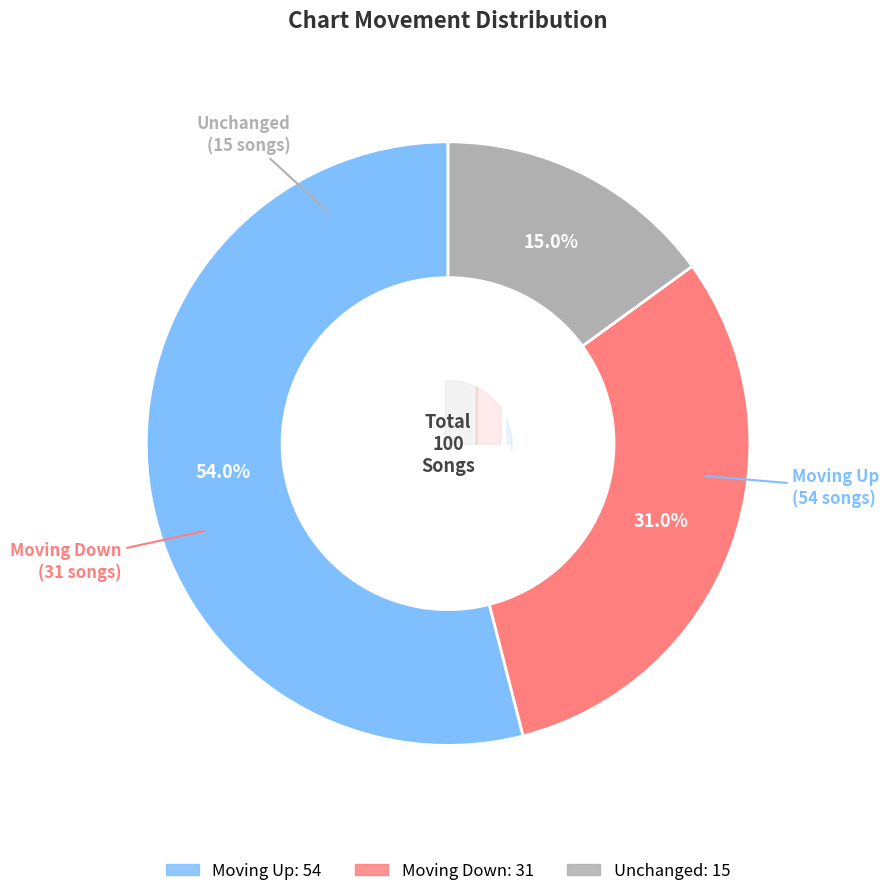

Is there a majority slice in this chart?

Yes